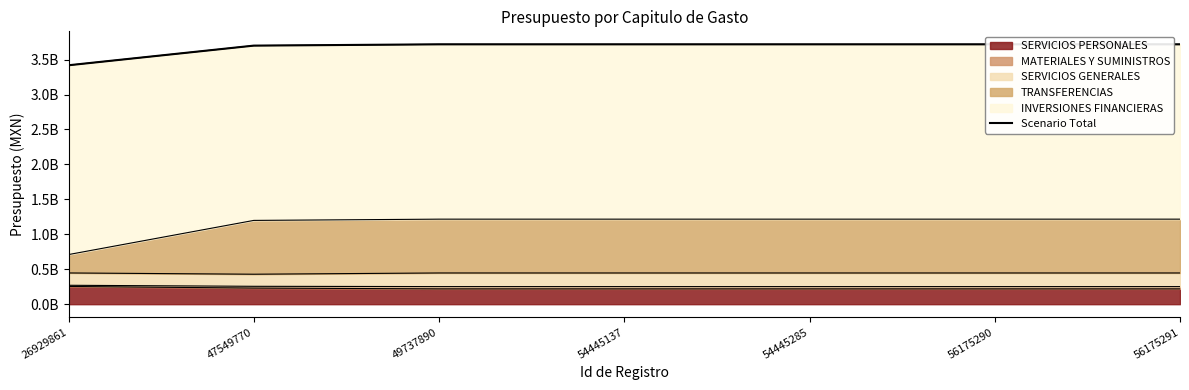

List the labels in order of value, largest first.

49737890, 54445137, 54445285, 56175290, 56175291, 47549770, 26929861